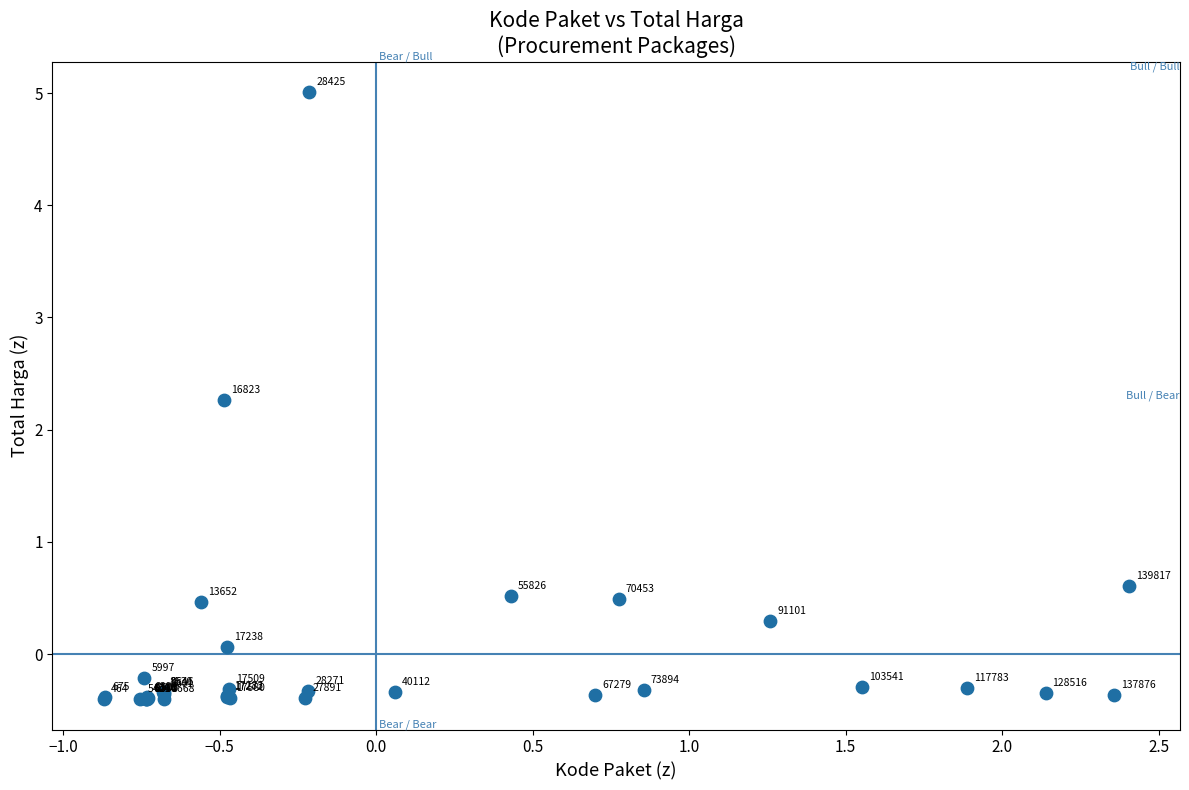

What Y value in the scatter plot is closest to 2?

2.3